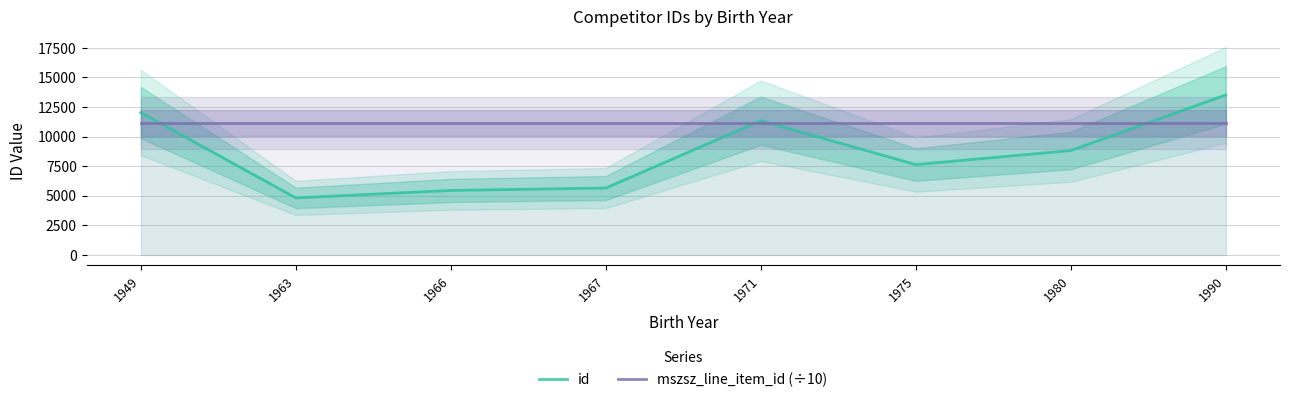

Reading left to right, what are all the values shown in this chart?

id: 12027.0	4813.0	5445.0	5649.0	11337.0	7632.0	8817.0	13514.0
mszsz_line_item_id (÷10): 11148.8	11148.8	11148.8	11148.8	11148.8	11148.8	11148.8	11148.8